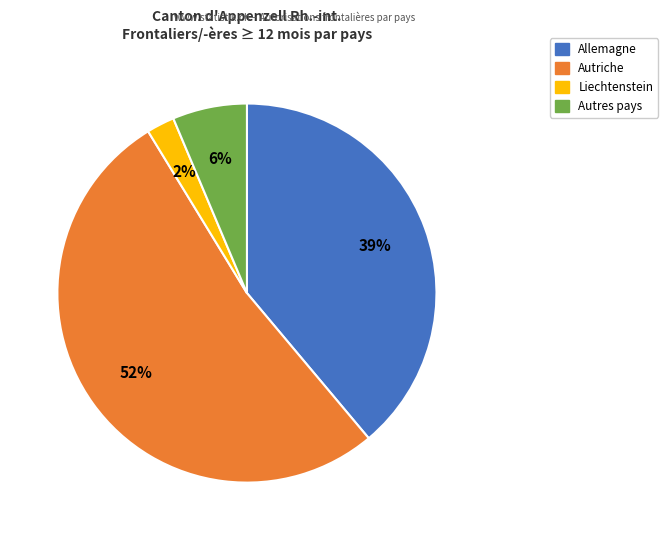

To the nearest percent, what is the average slice percentage?

25%